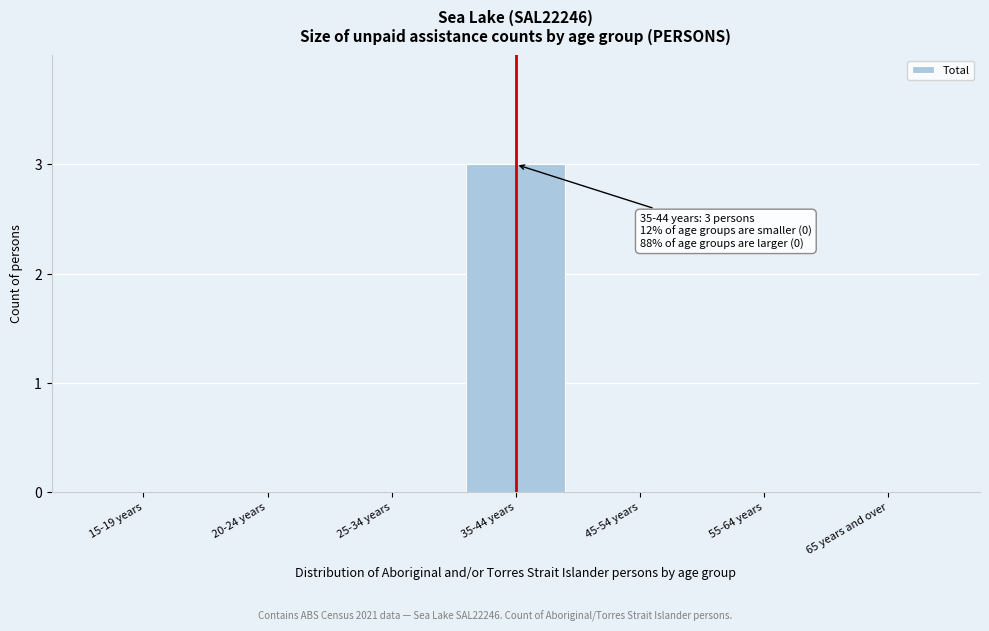

Reading left to right, extract all data points from this chart.

15-19 years=0	20-24 years=0	25-34 years=0	35-44 years=3	45-54 years=0	55-64 years=0	65 years and over=0